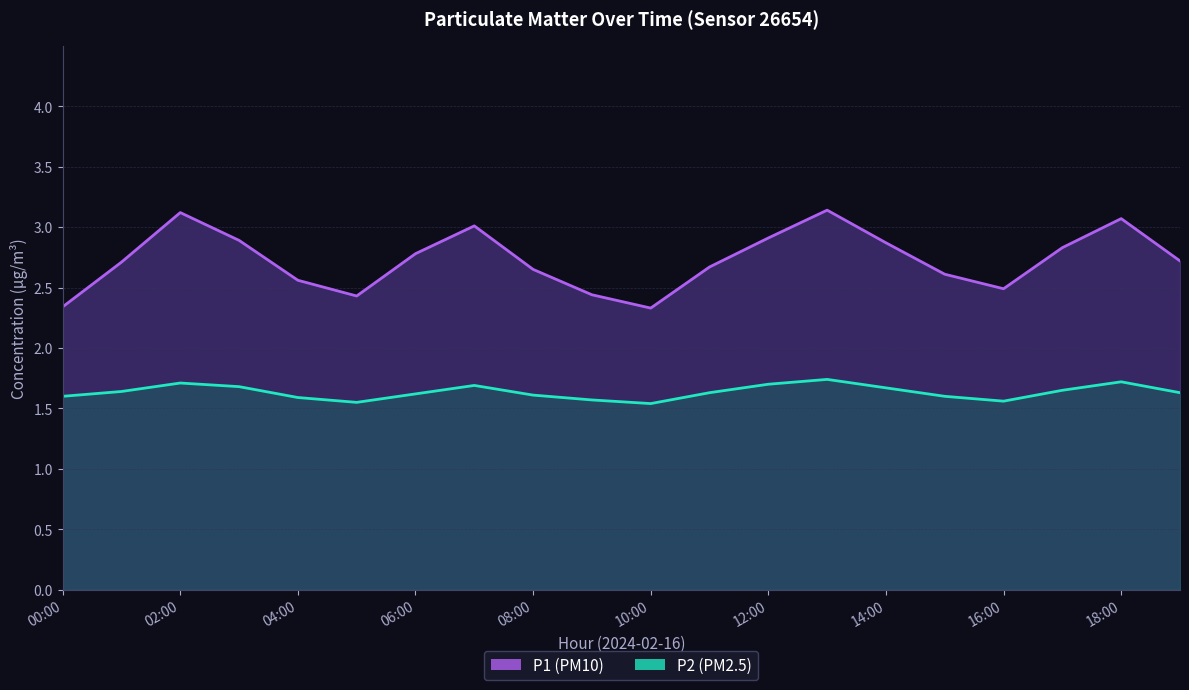

At 10:00, list the series in order from largest to smallest.

P1, P2